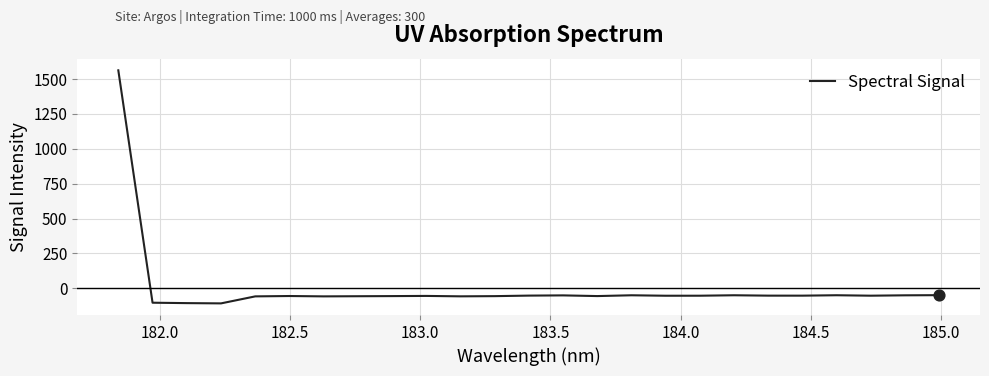

What is the smallest value displayed?

-108.8